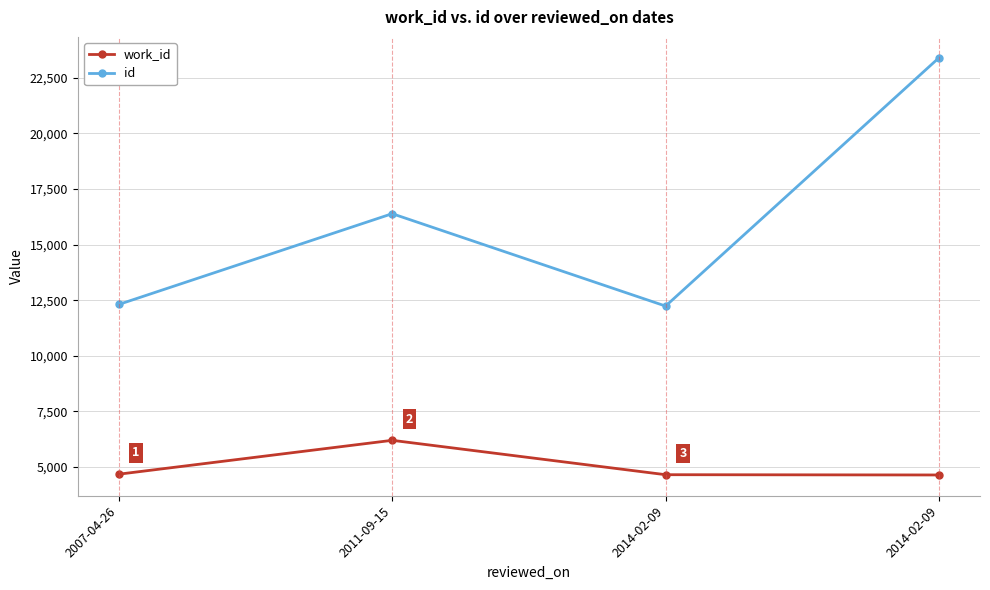

Which series has the widest spread of values?

id